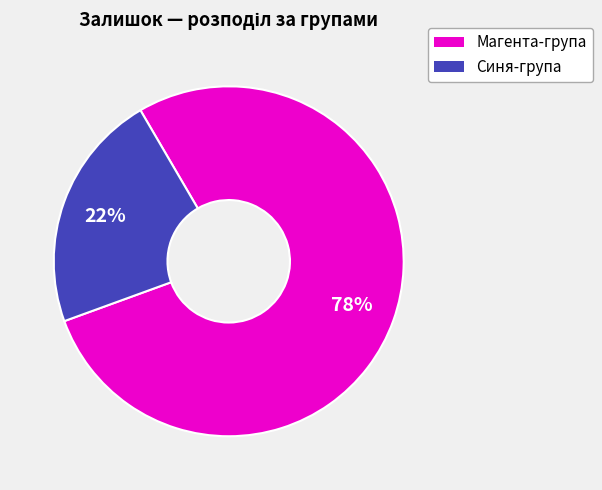

Combined, do Синя-група and Магента-група account for over 50%?

Yes